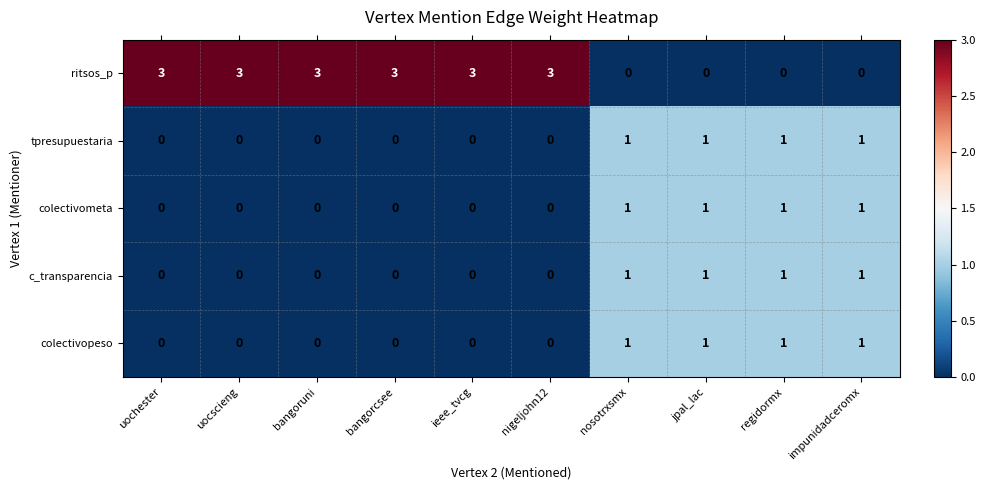

True or false: c_transparencia has a value of 0 at nigeljohn12.

True